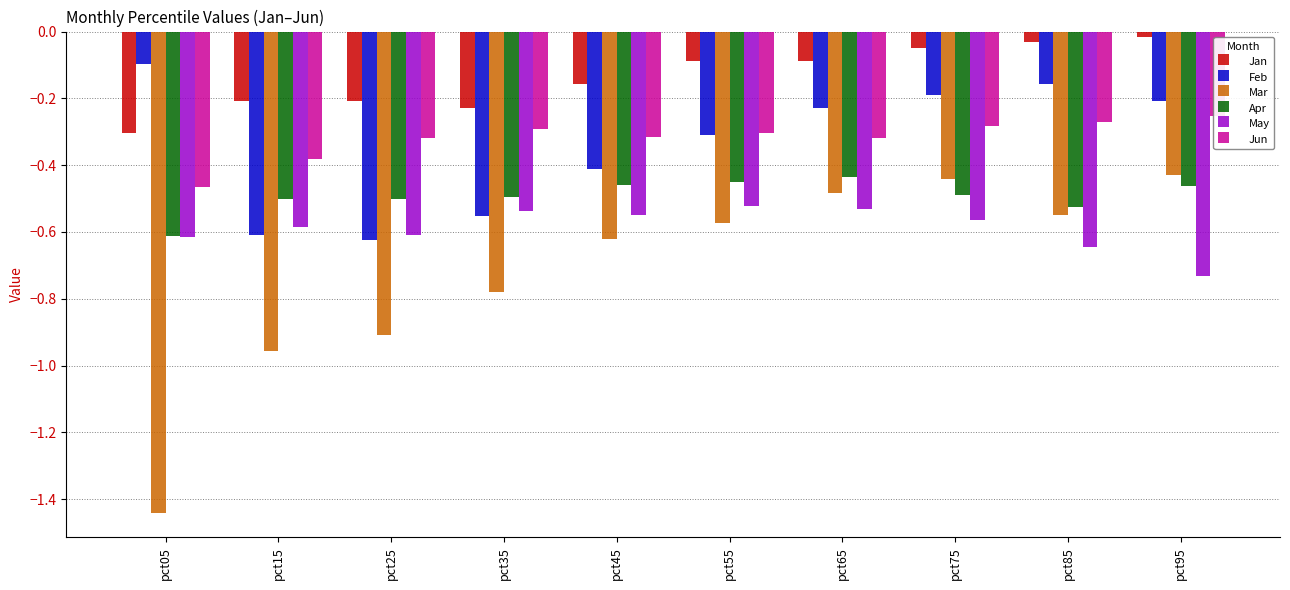

What is the sum of the Jun values at pct45 and pct95?

-0.6